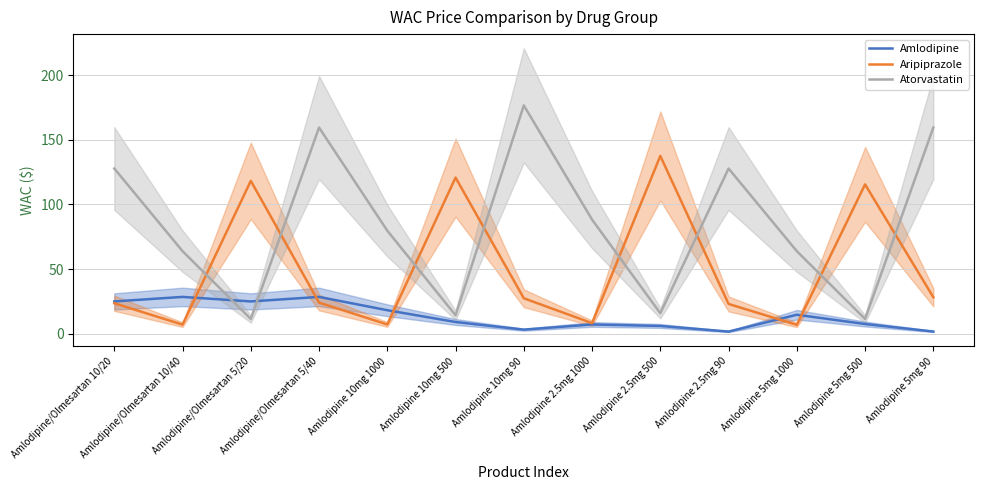

At which label is Atorvastatin closest to 94?

Amlodipine 2.5mg 1000